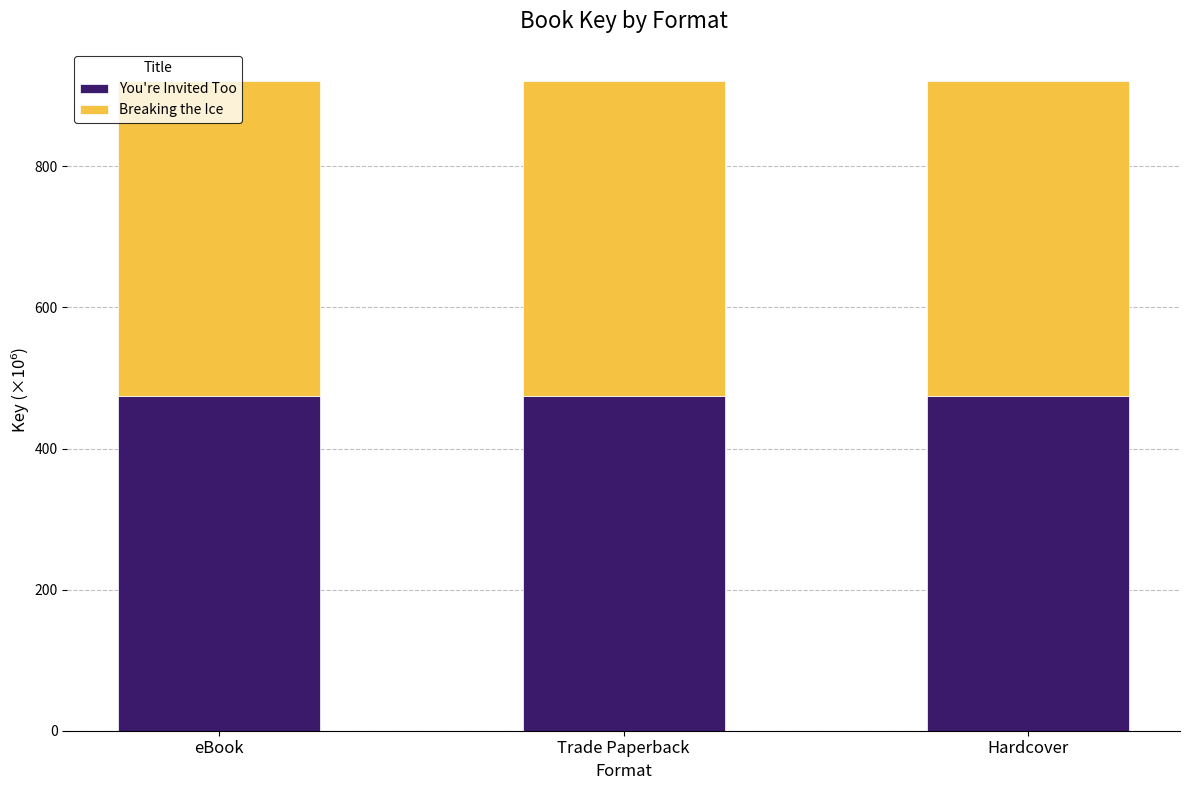

Are the bars horizontal?

No